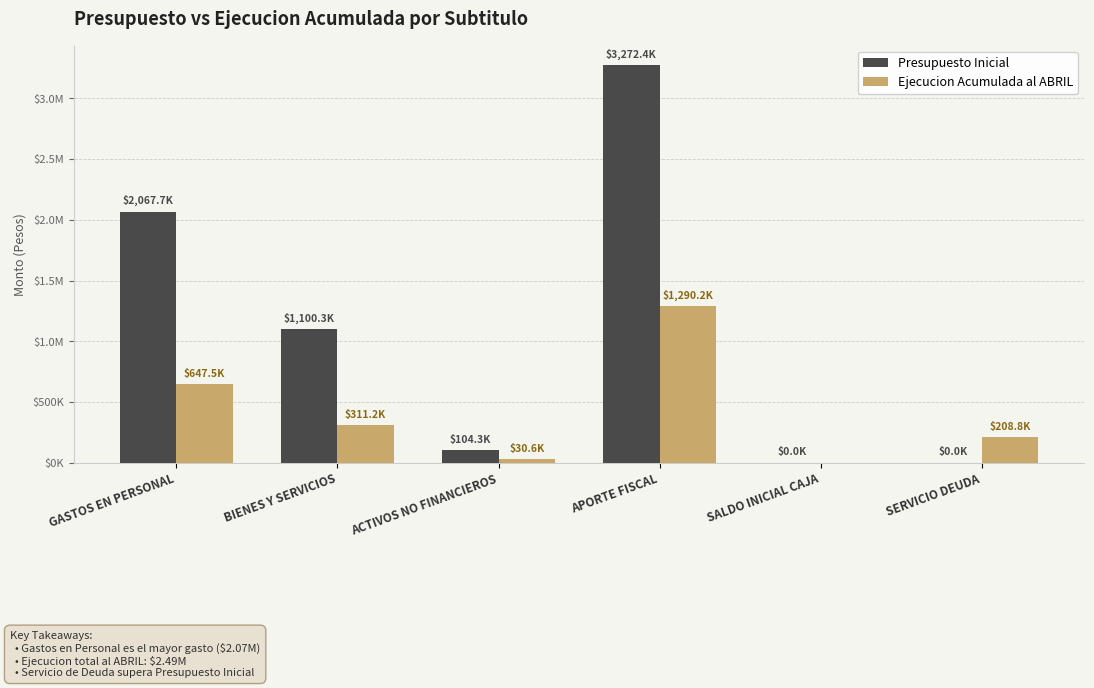

Does the chart contain stacked bars?

No